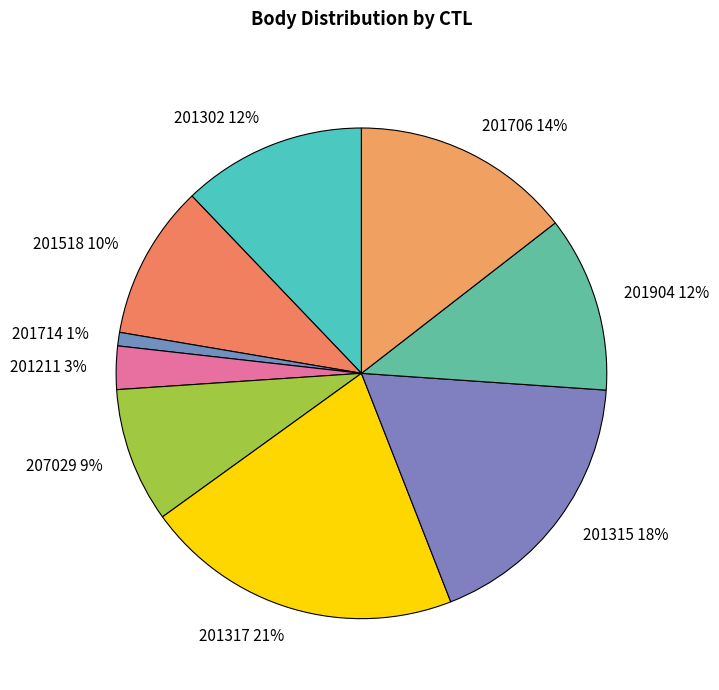

How many slices are in this pie chart?

9